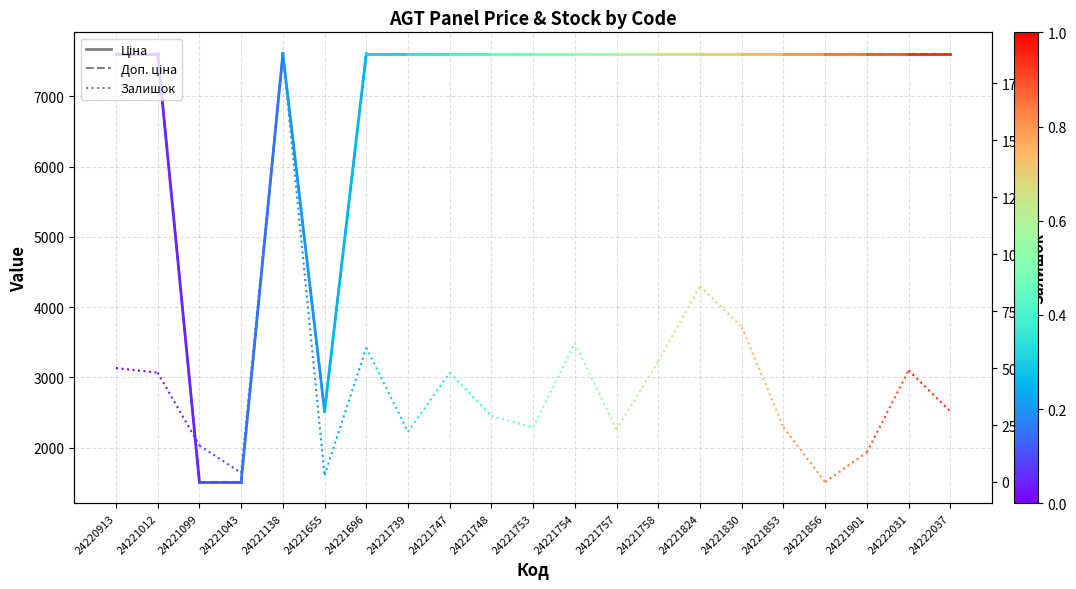

True or false: Доп. ціна has a value of 12803.4 at 24221012.

False